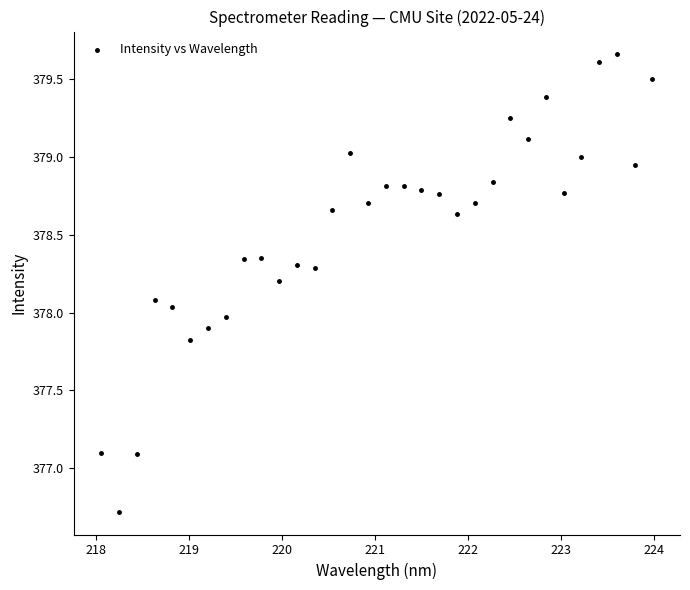

What is the range of Y values (max minus min)?

2.9